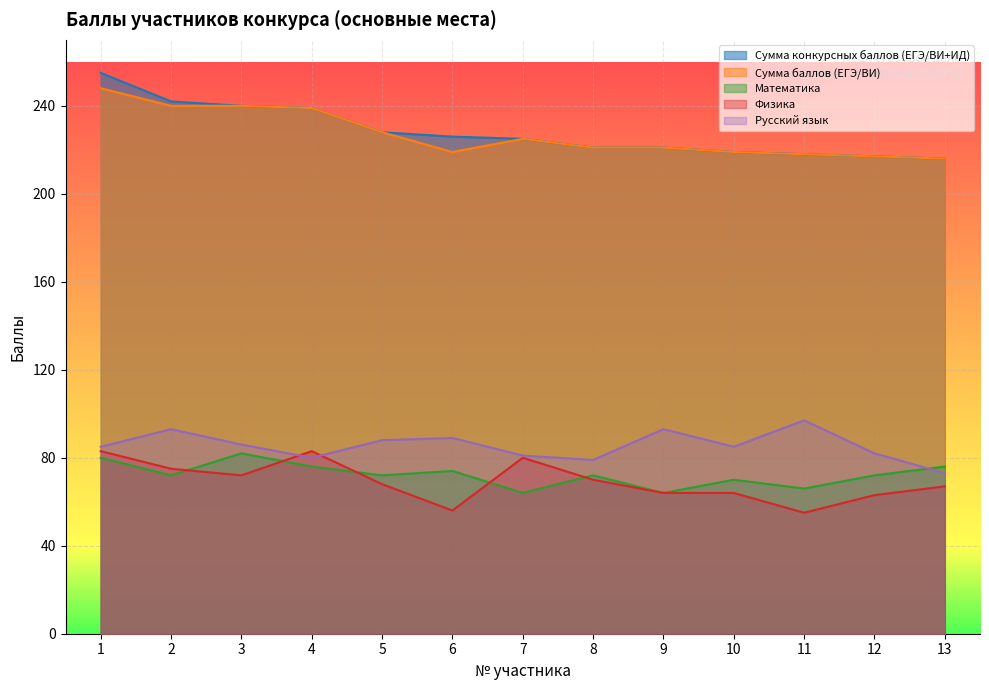

Reading left to right, transcribe all the data shown in this chart.

Сумма конкурсных баллов (ЕГЭ/ВИ+ИД): 1=255	2=242	3=240	4=239	5=228	6=226	7=225	8=221	9=221	10=219	11=218	12=217	13=216
Сумма баллов (ЕГЭ/ВИ): 1=248	2=240	3=240	4=239	5=228	6=219	7=225	8=221	9=221	10=219	11=218	12=217	13=216
Математика: 1=80	2=72	3=82	4=76	5=72	6=74	7=64	8=72	9=64	10=70	11=66	12=72	13=76
Физика: 1=83	2=75	3=72	4=83	5=68	6=56	7=80	8=70	9=64	10=64	11=55	12=63	13=67
Русский язык: 1=85	2=93	3=86	4=80	5=88	6=89	7=81	8=79	9=93	10=85	11=97	12=82	13=73